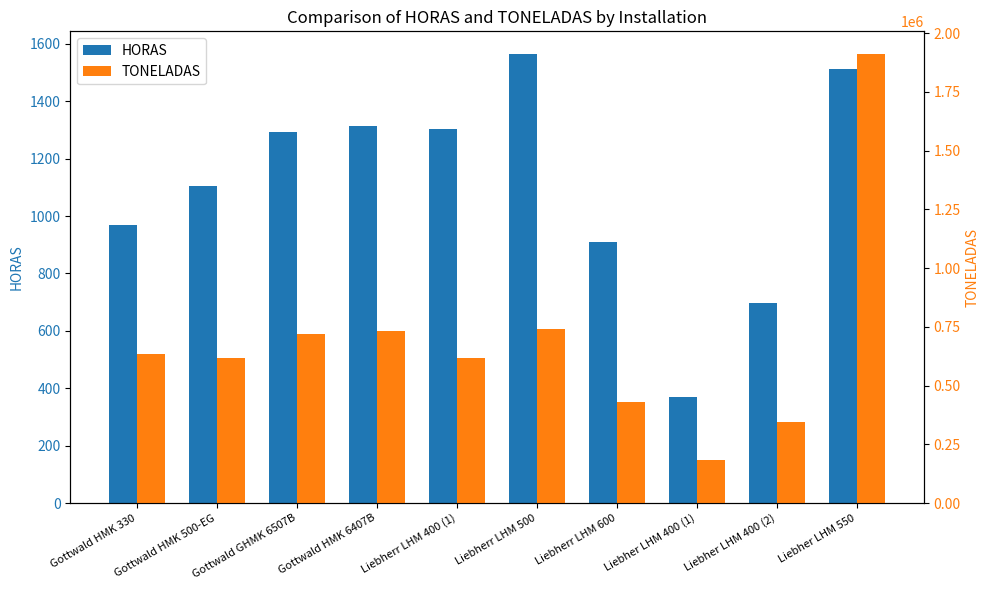

Reading right to left, extract all data points from this chart.

HORAS: 1514.0	698.0	370.0	908.5	1565.5	1302.5	1312.7	1292.1	1105.2	968.0
TONELADAS: 1911941.0	344114.0	182410.0	430629.0	742047.0	617385.0	731153.8	719688.3	615622.5	632288.0